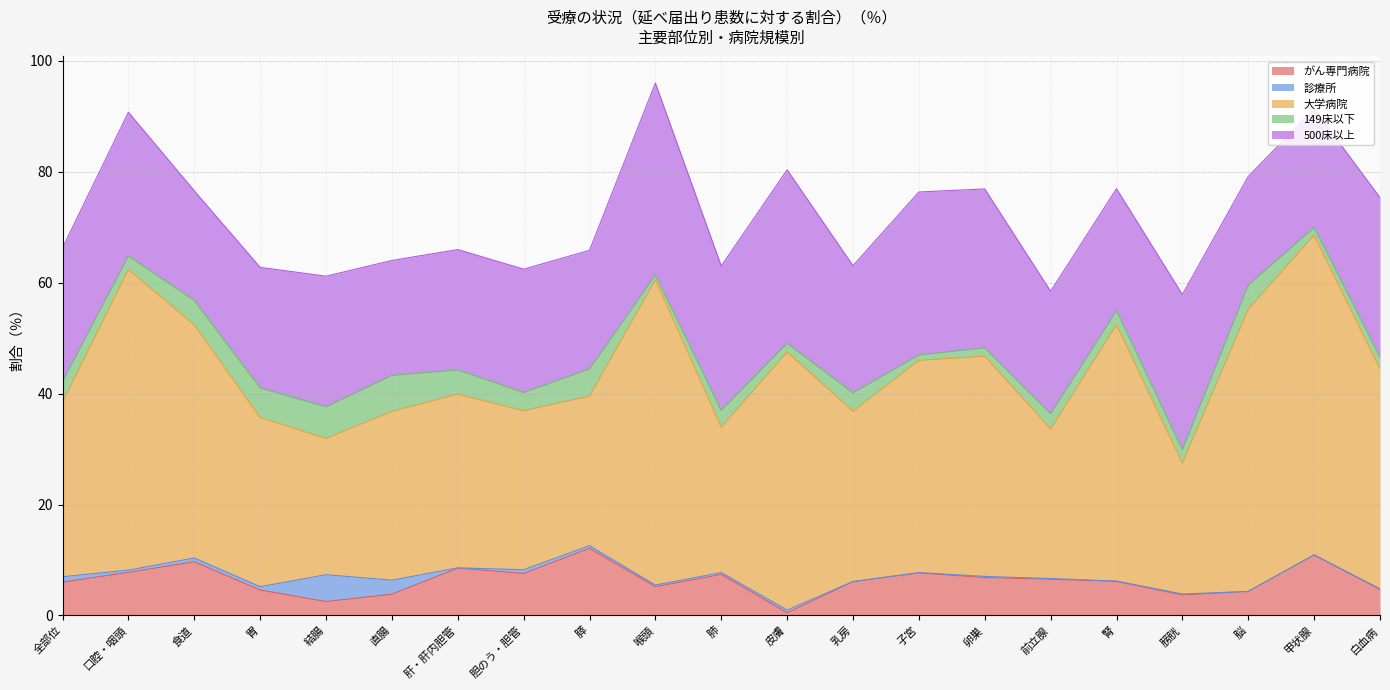

What is the label of the 14th point from the left?

子宮